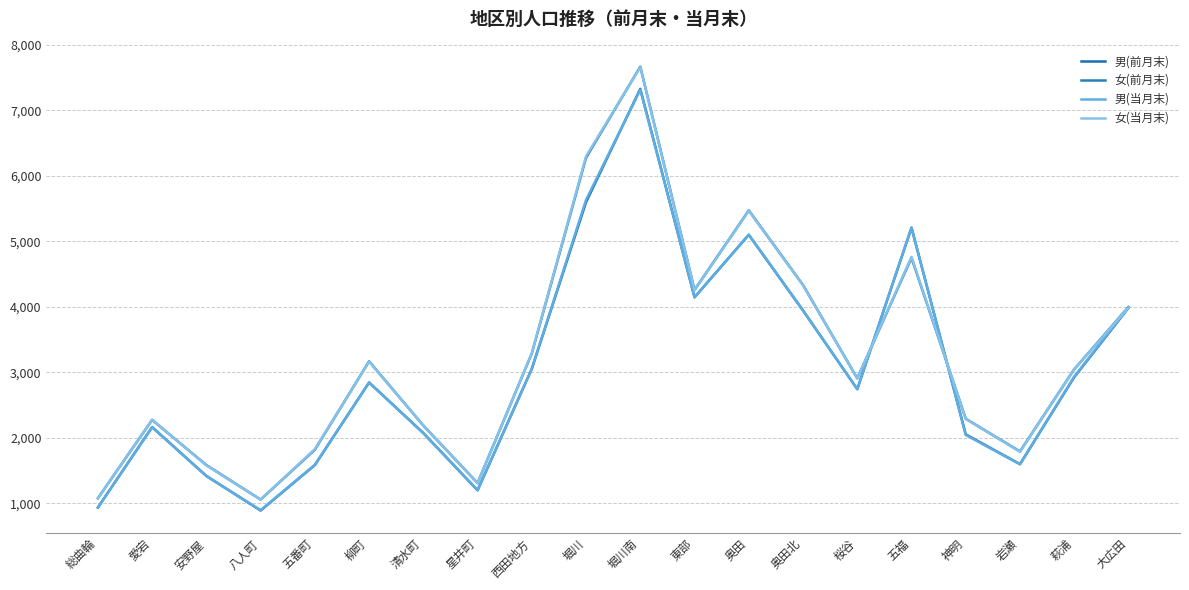

How many lines are shown in the chart?

4